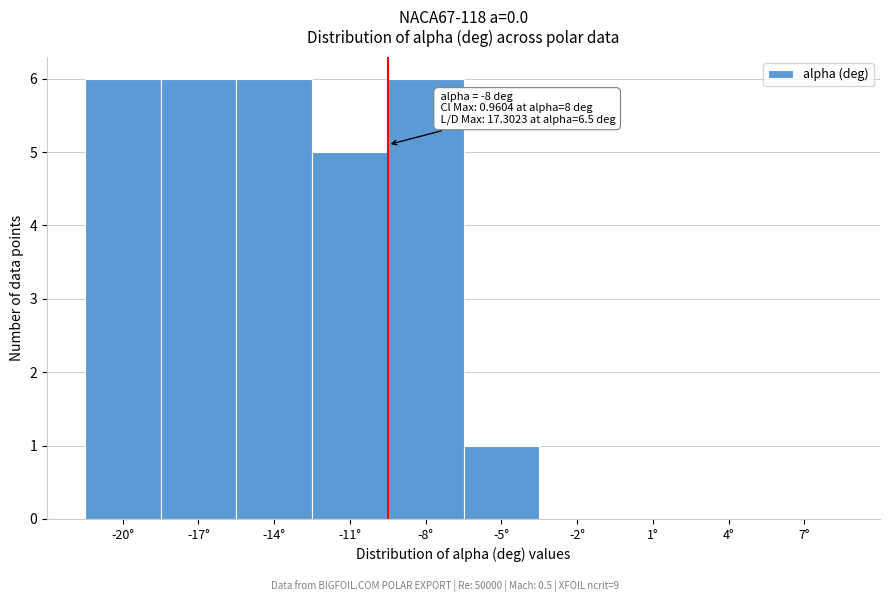

Reading left to right, extract all data points from this chart.

-20°=6	-17°=6	-14°=6	-11°=5	-8°=6	-5°=1	-2°=0	1°=0	4°=0	7°=0